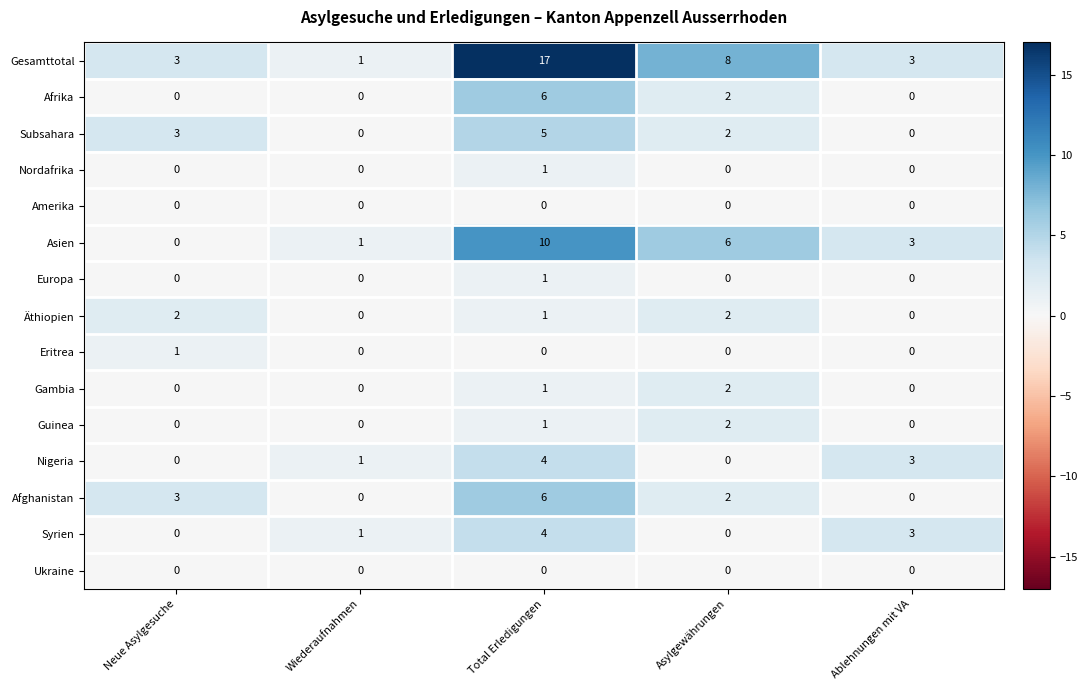

What is the sum of all Afrika values?

8